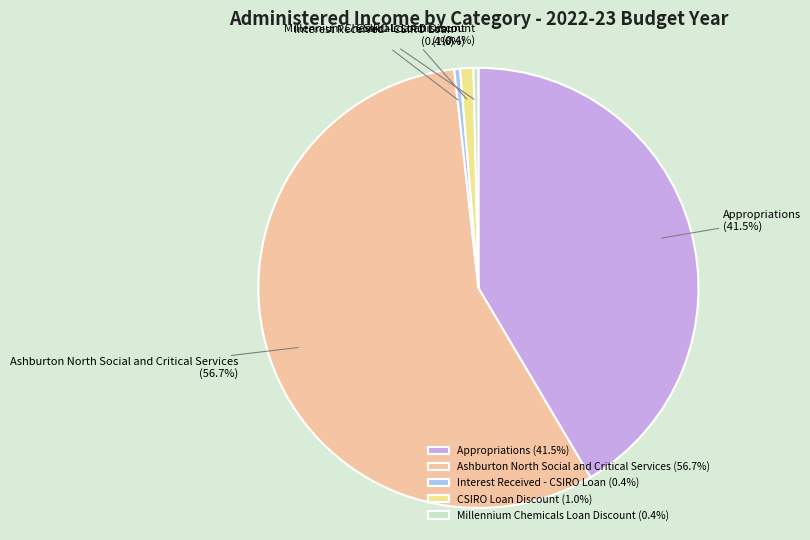

What is the largest slice in the pie chart?

Ashburton North Social and Critical Services